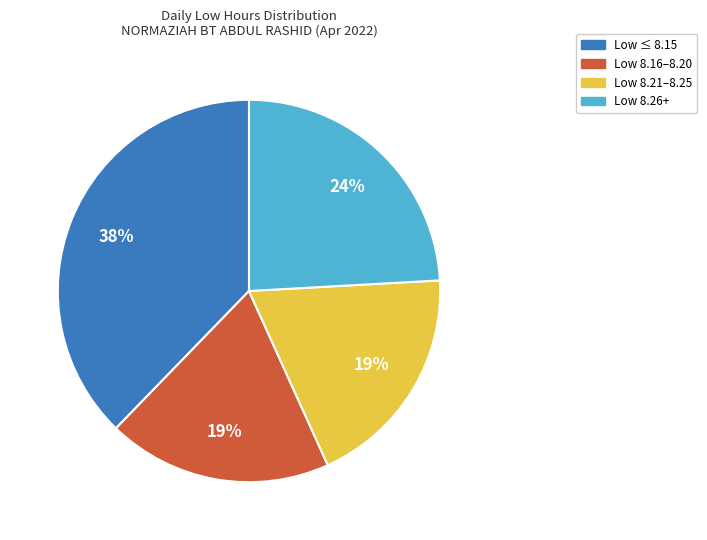

Is it true that Low 8.21–8.25 is 19% of the pie?

True